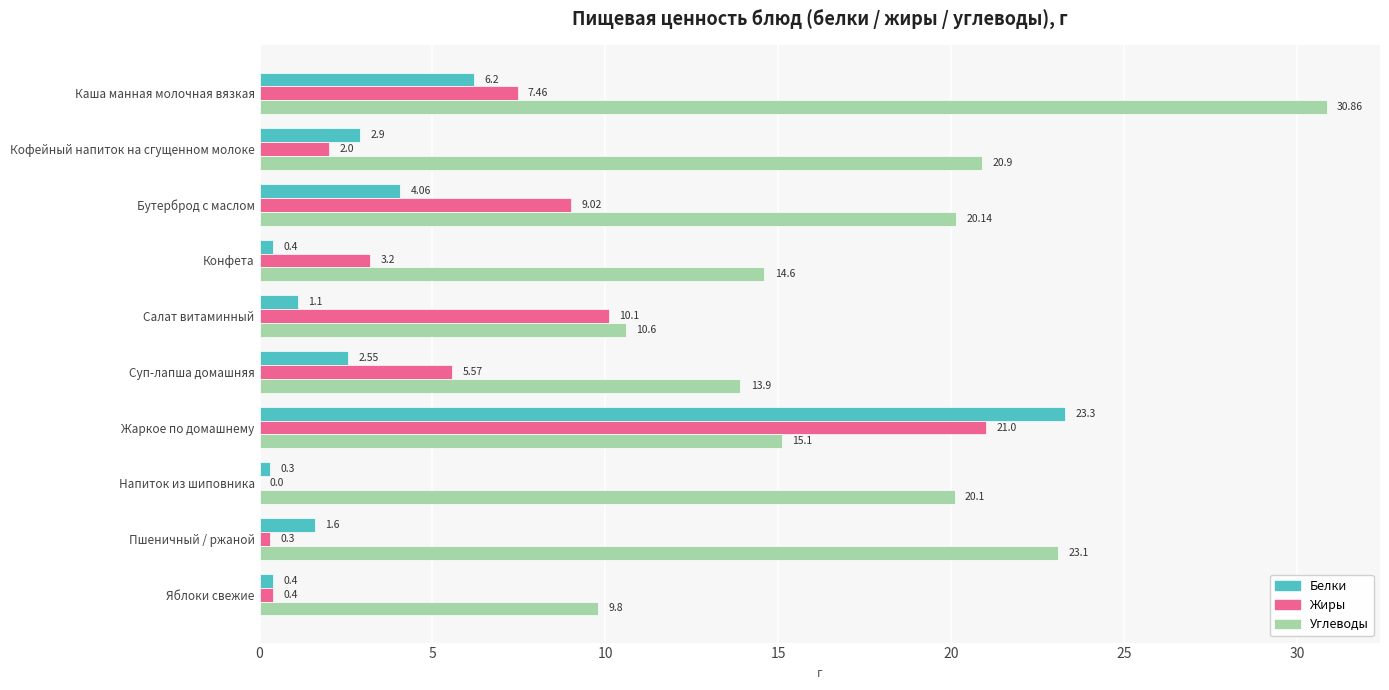

Where is Углеводы nearest to the value 20?

Напиток из шиповника